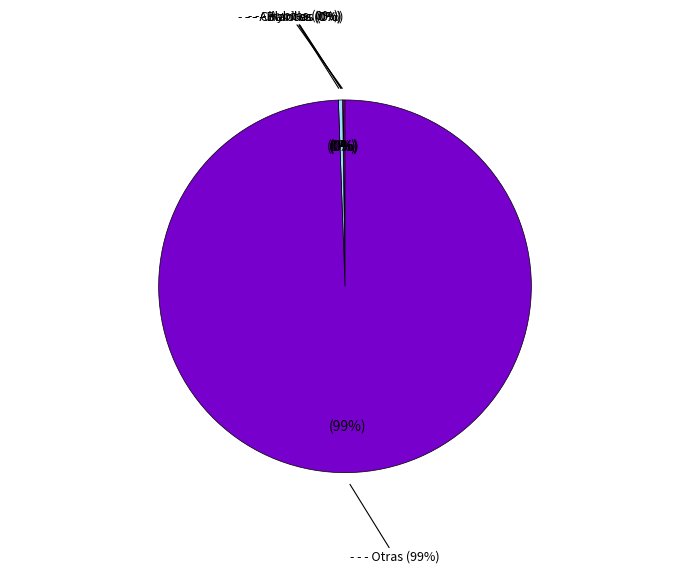

Does - - - Otras account for over 50% of the chart?

Yes